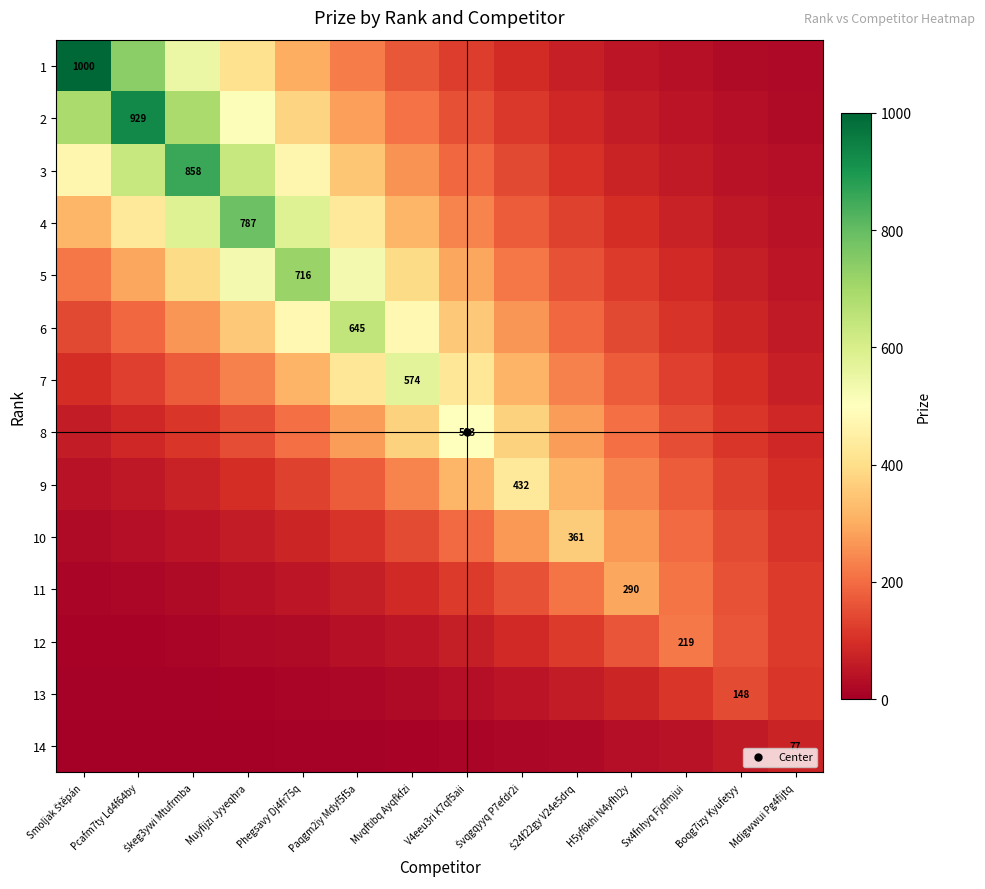

Which series has the largest range (max minus min)?

1